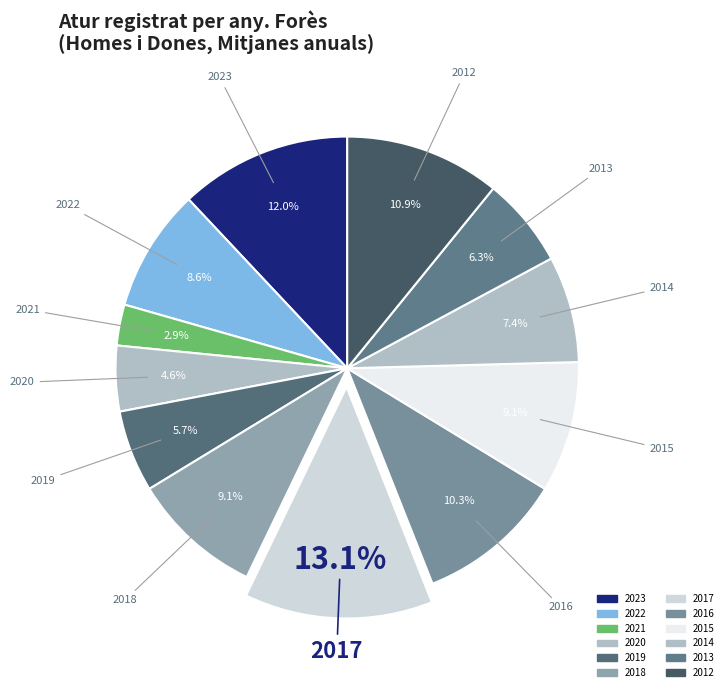

What percentage is NOT represented by 2019?

94.3%